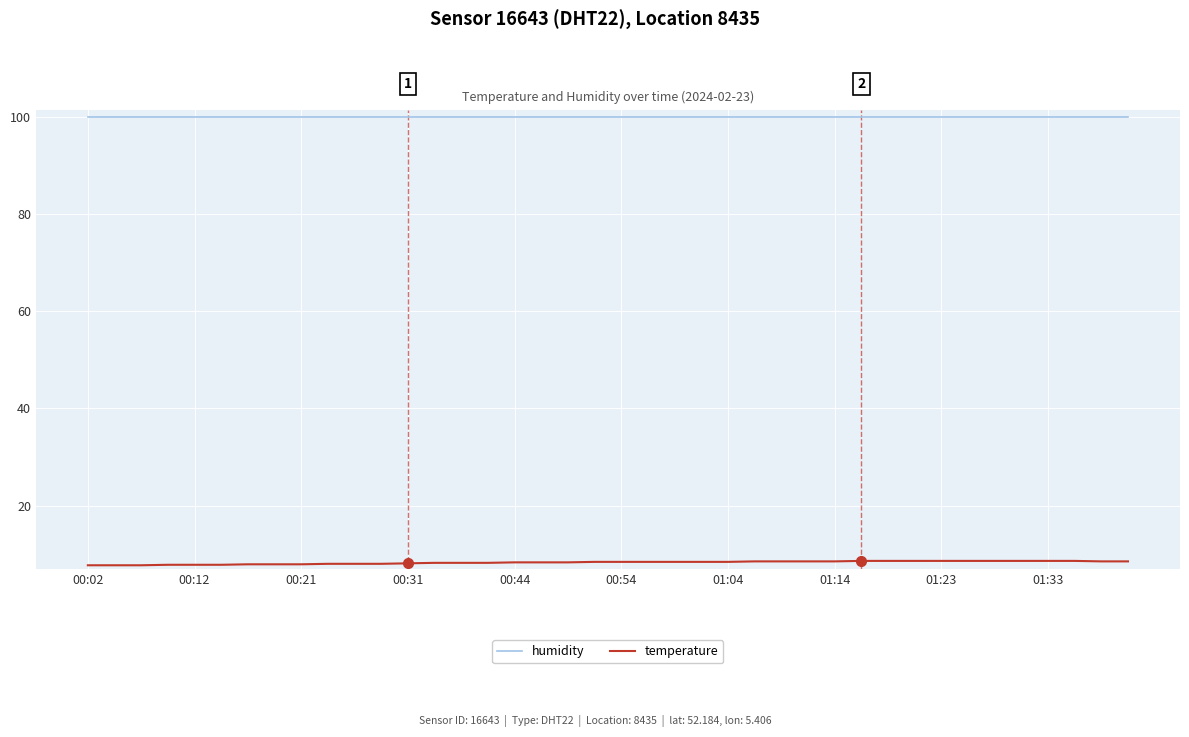

True or false: temperature and humidity intersect in this chart.

False